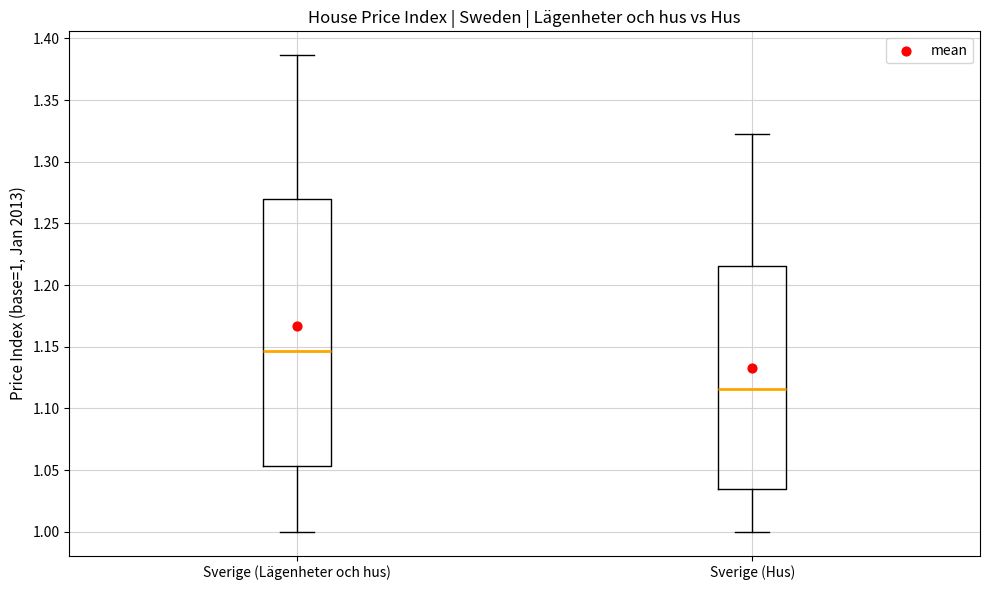

Reading left to right, read every box against the y-axis: the position of its median line, the range the box covers, and the ends of its whiskers. The values are not printed on the chart, so give them approximately, as read against the axis.

Sverige (Lägenheter och hus): median 1.145, box 1.055 to 1.270, whiskers 1.000 to 1.385
Sverige (Hus): median 1.115, box 1.035 to 1.215, whiskers 1.000 to 1.320